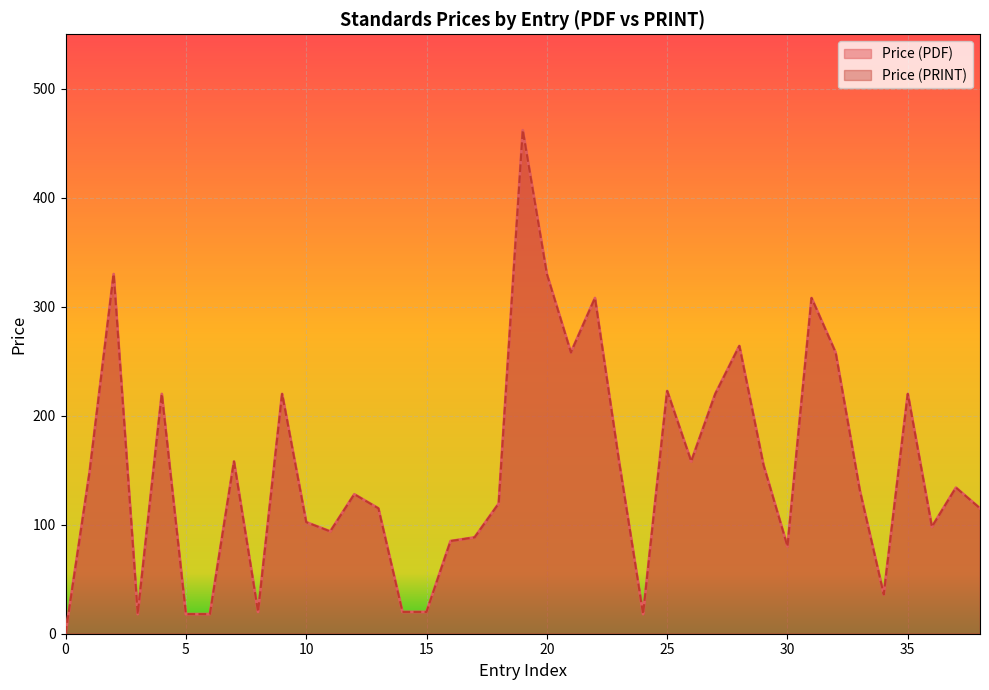

The value of Price (PRINT) at 2025 is 297.4. True or false?

False